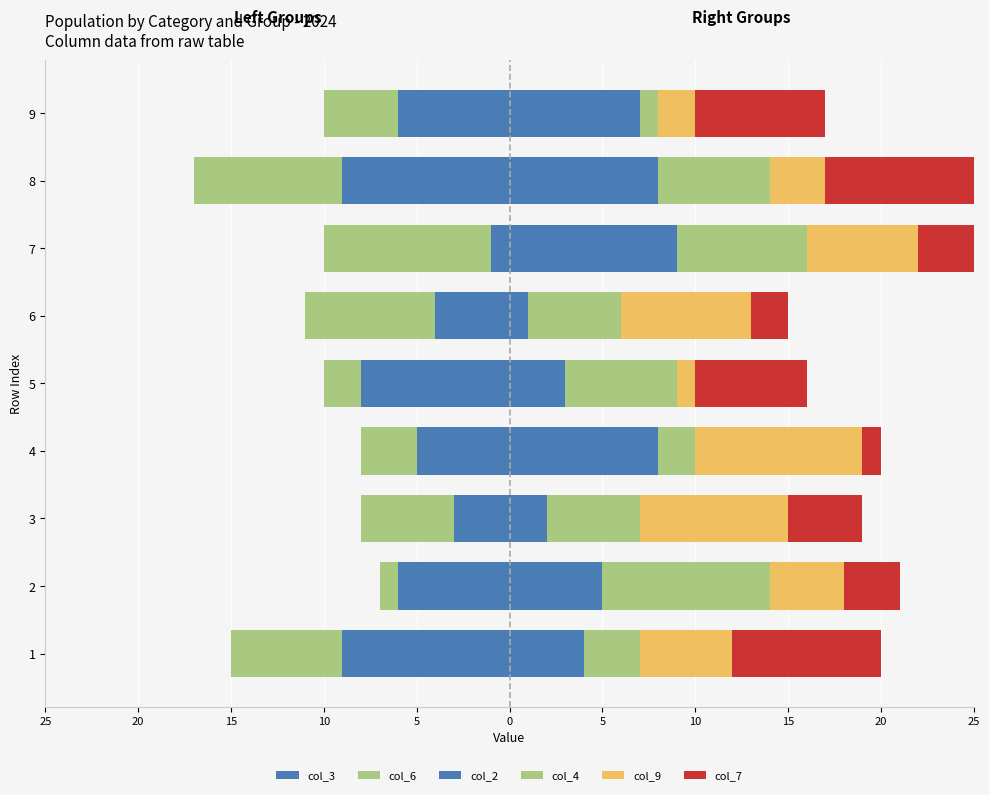

What is the smallest value displayed?

-9